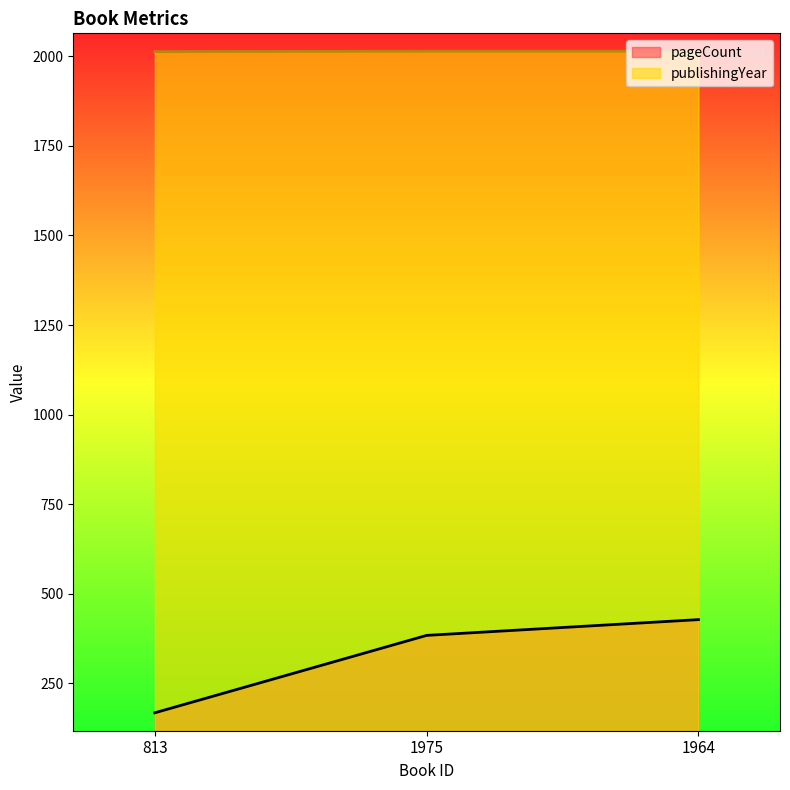

Between 1975 and 1964, which is larger?

1964